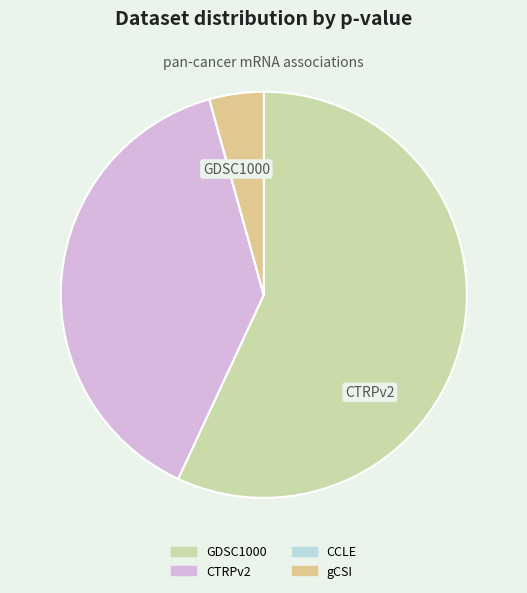

Which category has the biggest portion of the pie?

CTRPv2